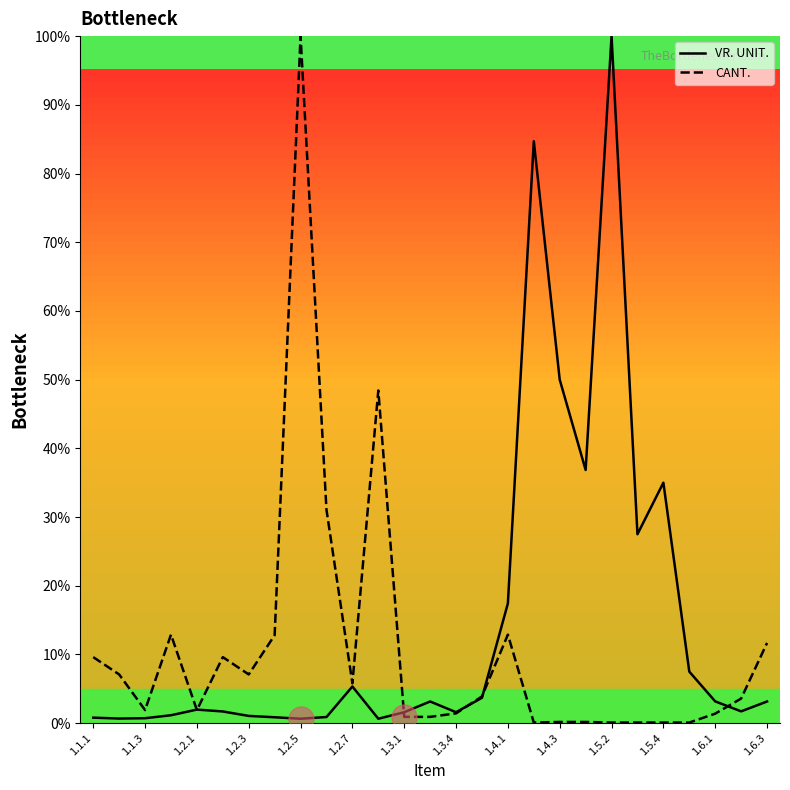

What is the average value of the CANT. series?

10.6